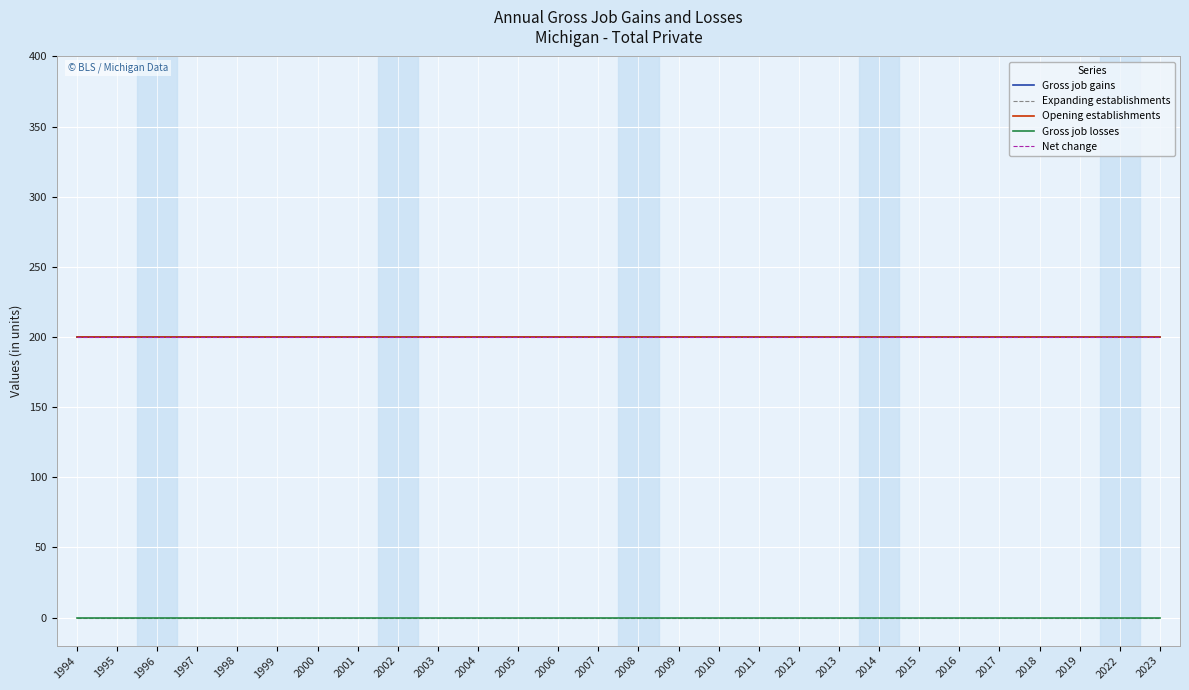

Does the chart have visible grid lines?

Yes